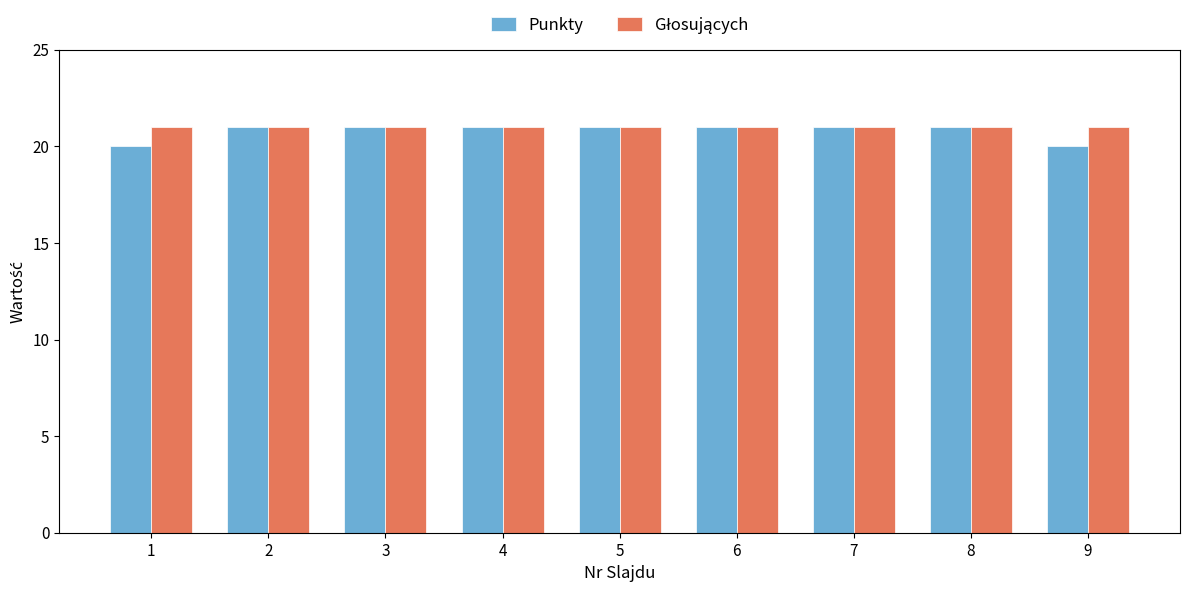

How many bars are there in total?

18